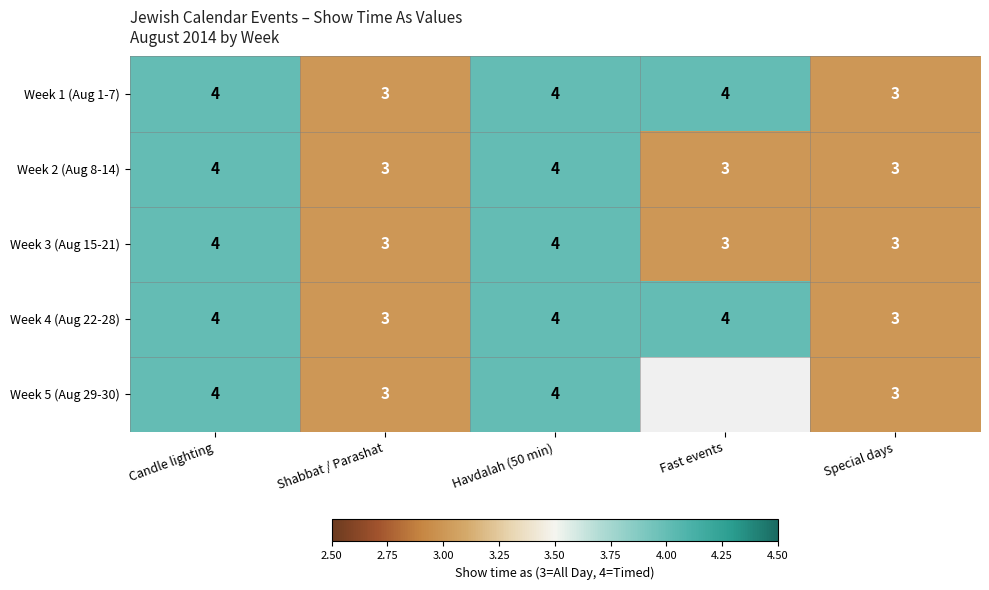

What is the maximum value shown in the chart?

4.0